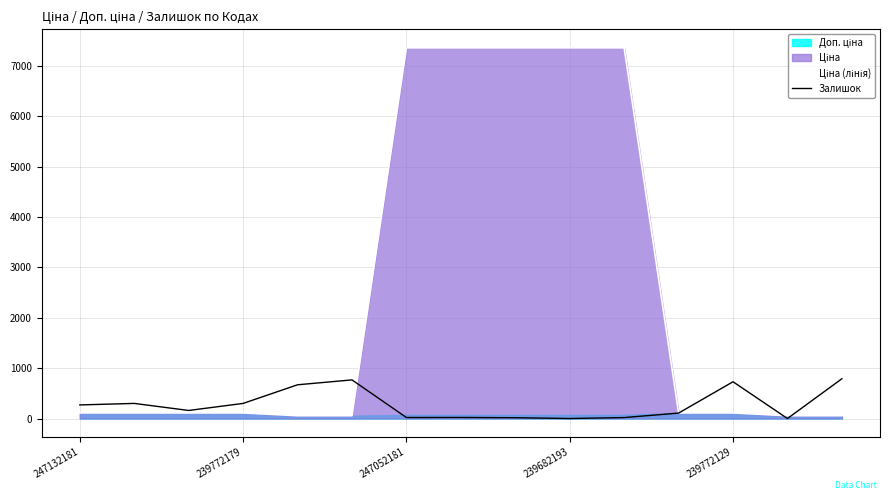

What is the label of the 5th point from the right?

10